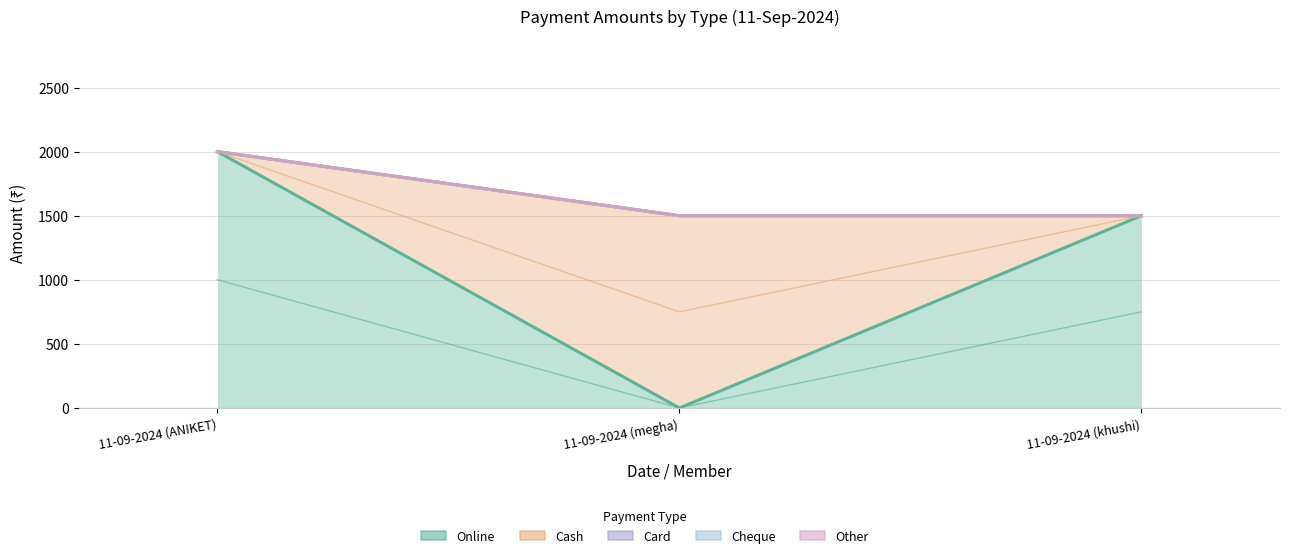

Reading left to right, what are all the values shown in this chart?

Online: 11-09-2024 (ANIKET)=2000	11-09-2024 (megha)=0	11-09-2024 (khushi)=1500
Cash: 11-09-2024 (ANIKET)=2000	11-09-2024 (megha)=1500	11-09-2024 (khushi)=1500
Card: 11-09-2024 (ANIKET)=2000	11-09-2024 (megha)=1500	11-09-2024 (khushi)=1500
Cheque: 11-09-2024 (ANIKET)=2000	11-09-2024 (megha)=1500	11-09-2024 (khushi)=1500
Other: 11-09-2024 (ANIKET)=2000	11-09-2024 (megha)=1500	11-09-2024 (khushi)=1500